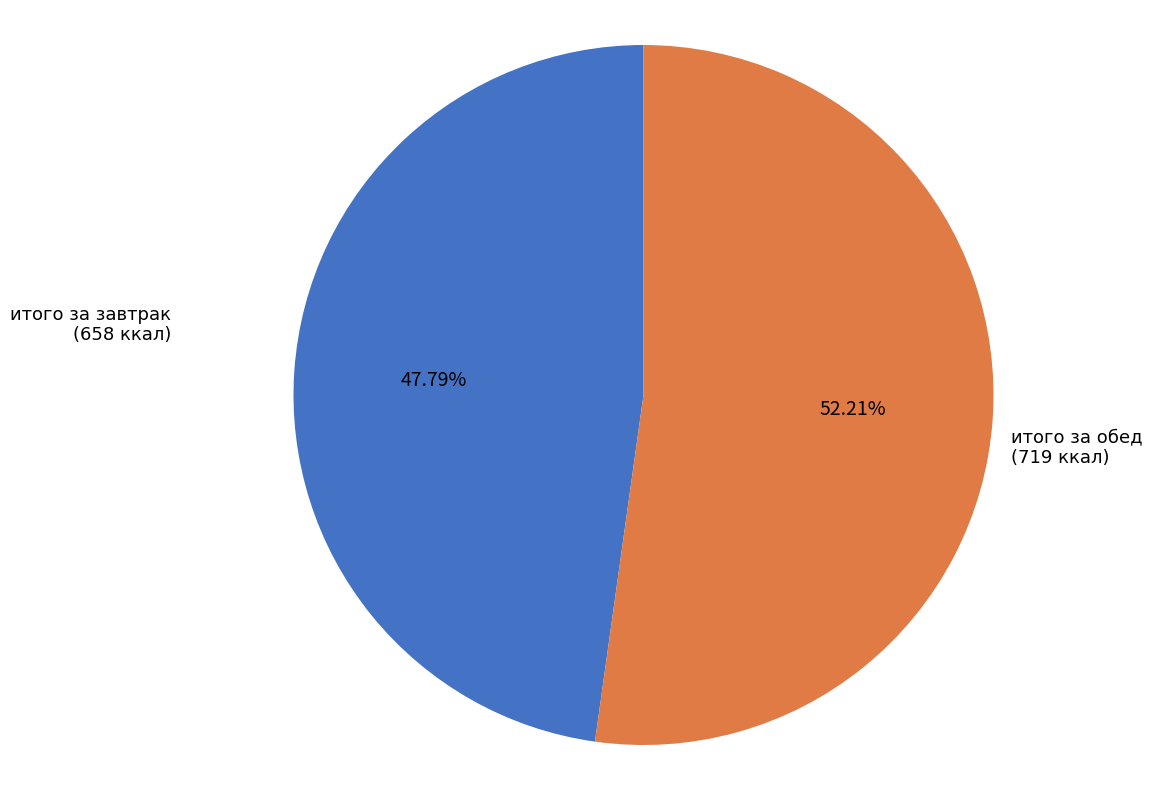

What is the smallest slice in the pie chart?

итого за завтрак